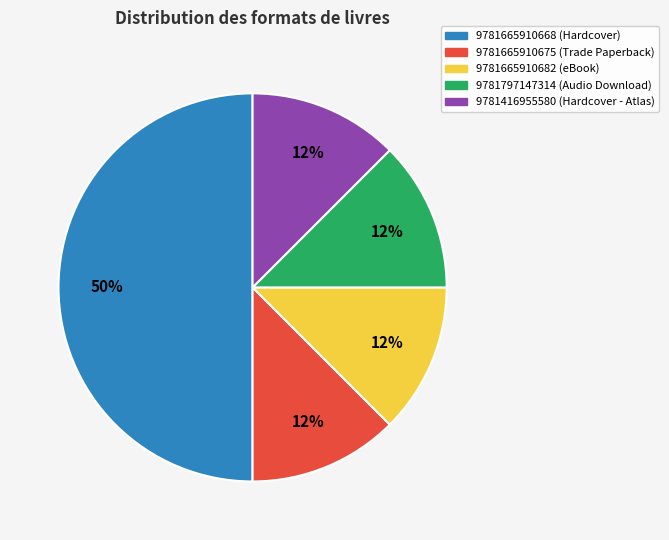

True or false: 9781665910675 accounts for 5% of the total.

False